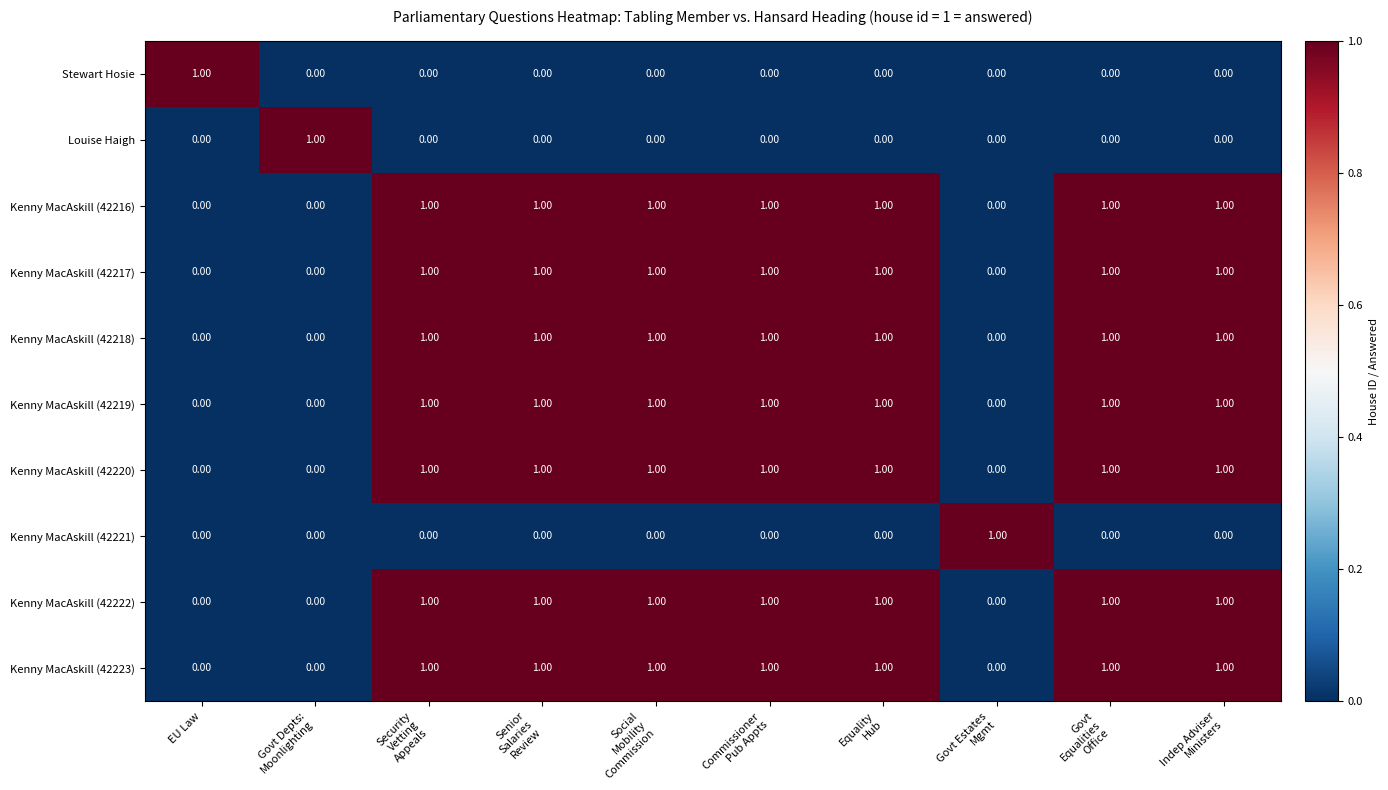

At how many categories does at least one series exceed 0?

10